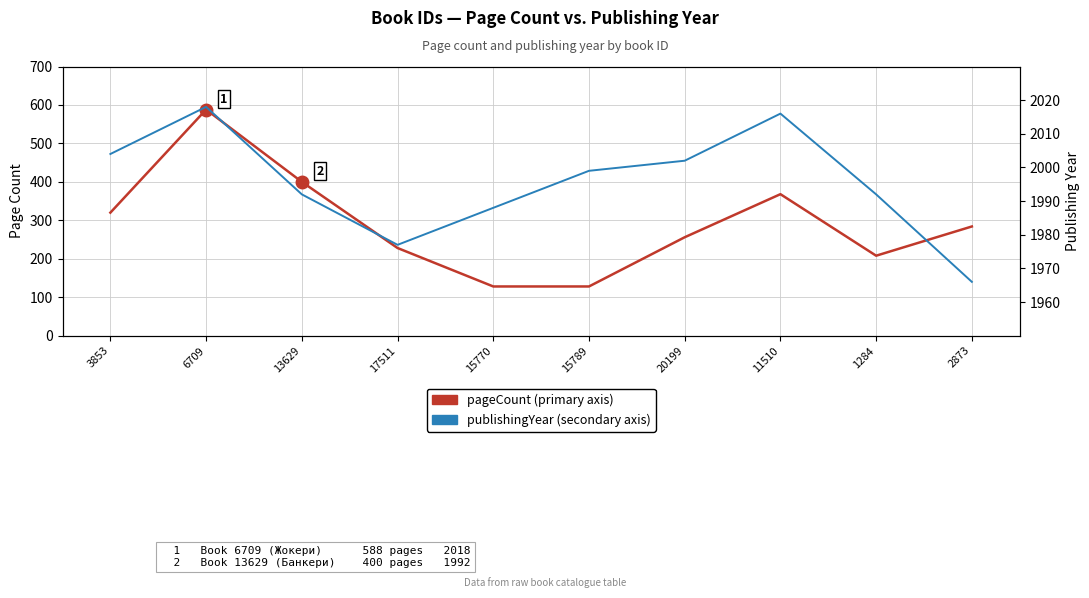

Which series has the largest range (max minus min)?

pageCount